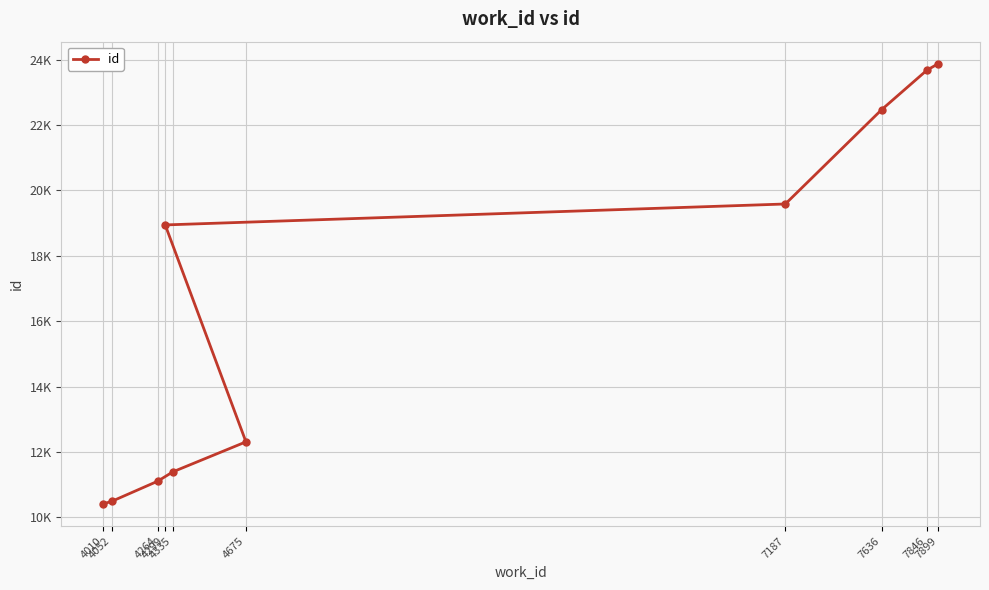

How many series are shown in this chart?

1